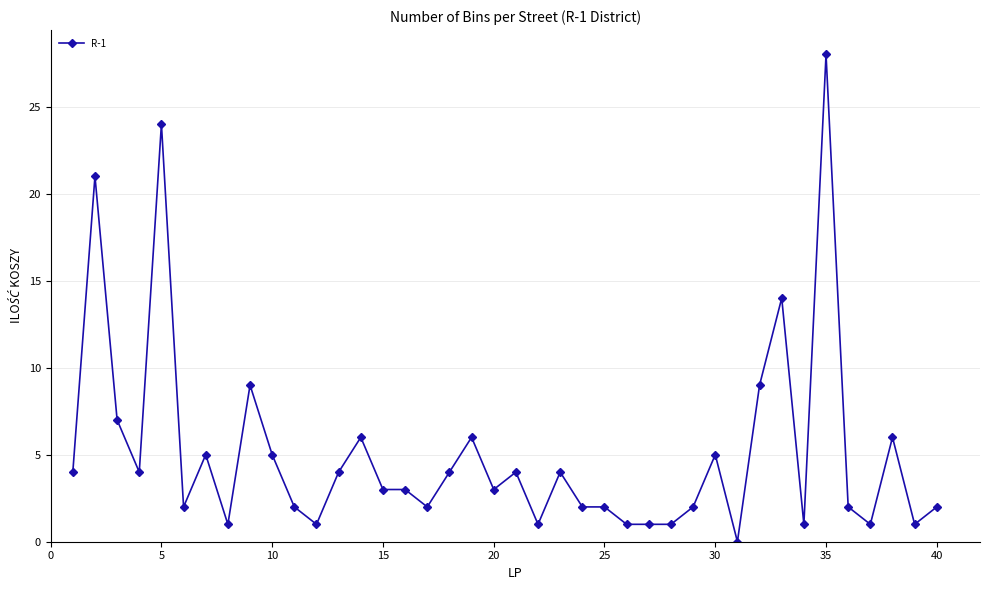

What is the value of the 37th point from the left?

1